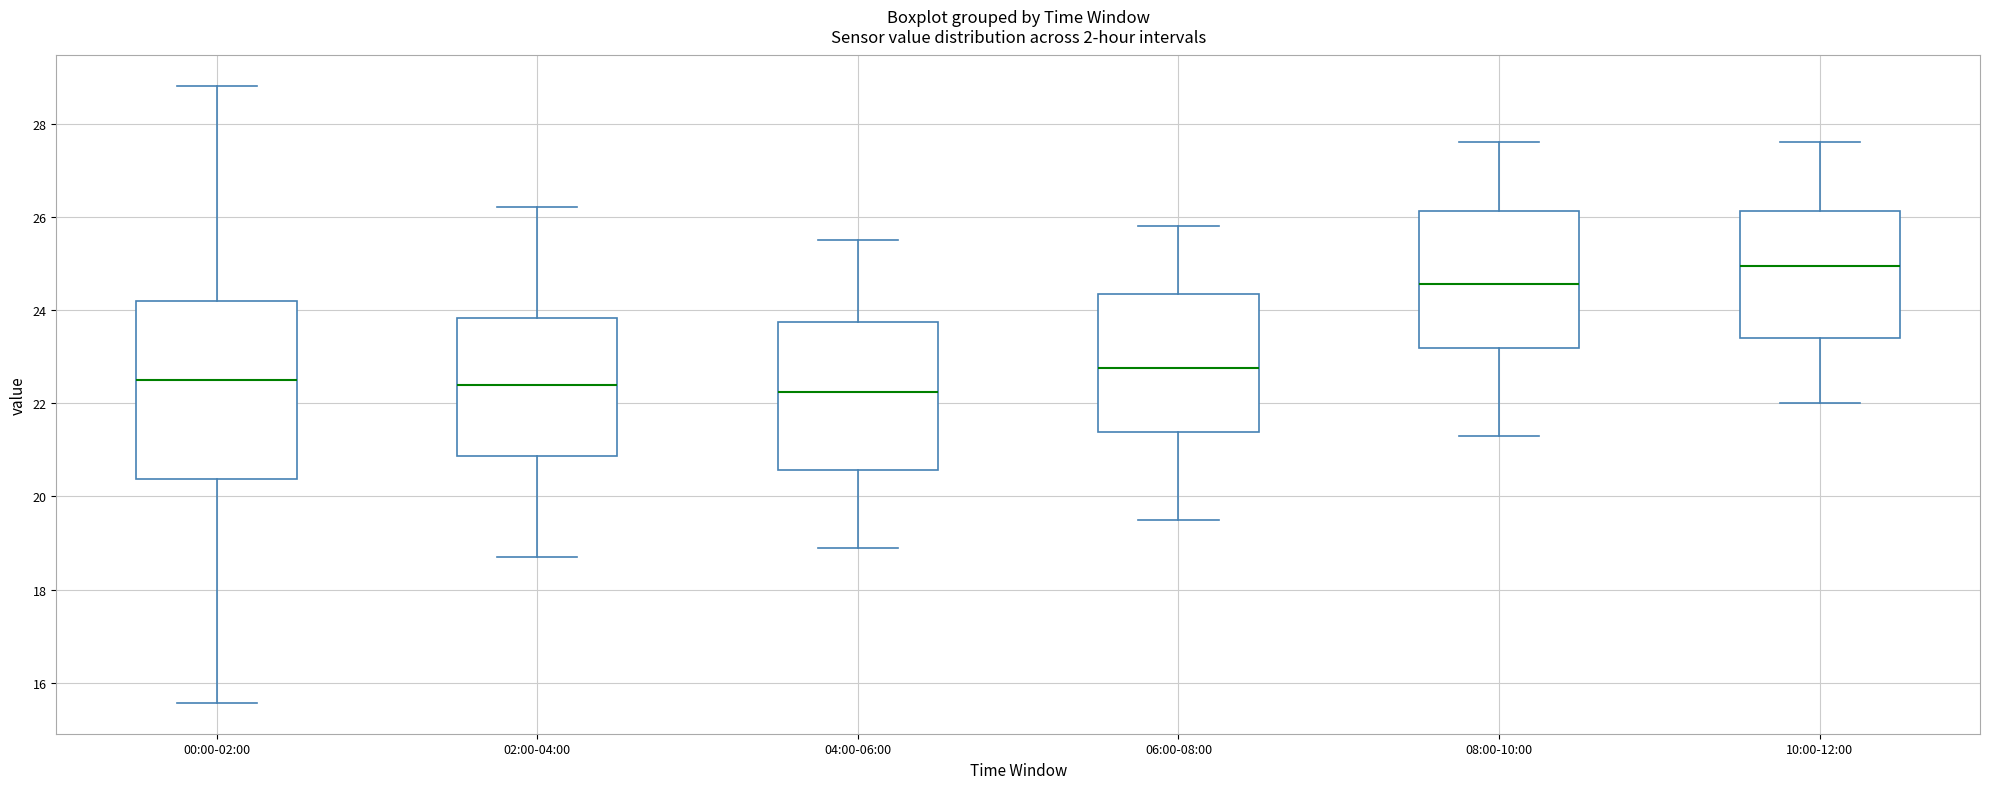

Reading left to right, read every box against the y-axis: the position of its median line, the range the box covers, and the ends of its whiskers. The values are not printed on the chart, so give them approximately, as read against the axis.

00:00-02:00: median 22.6, box 20.4 to 24.2, whiskers 15.6 to 28.8
02:00-04:00: median 22.4, box 20.8 to 23.8, whiskers 18.8 to 26.2
04:00-06:00: median 22.2, box 20.6 to 23.8, whiskers 19.0 to 25.6
06:00-08:00: median 22.8, box 21.4 to 24.4, whiskers 19.6 to 25.8
08:00-10:00: median 24.6, box 23.2 to 26.2, whiskers 21.4 to 27.6
10:00-12:00: median 25.0, box 23.4 to 26.2, whiskers 22.0 to 27.6